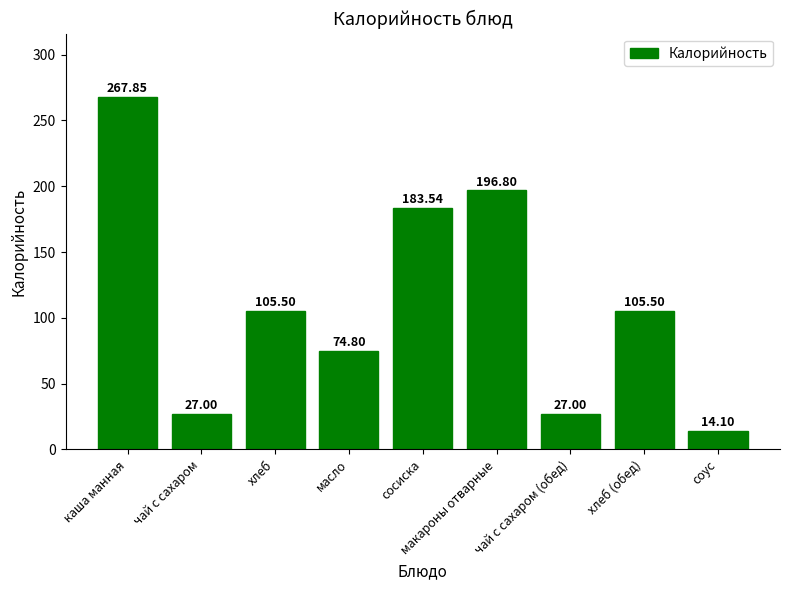

What is the minimum value shown in the chart?

14.1